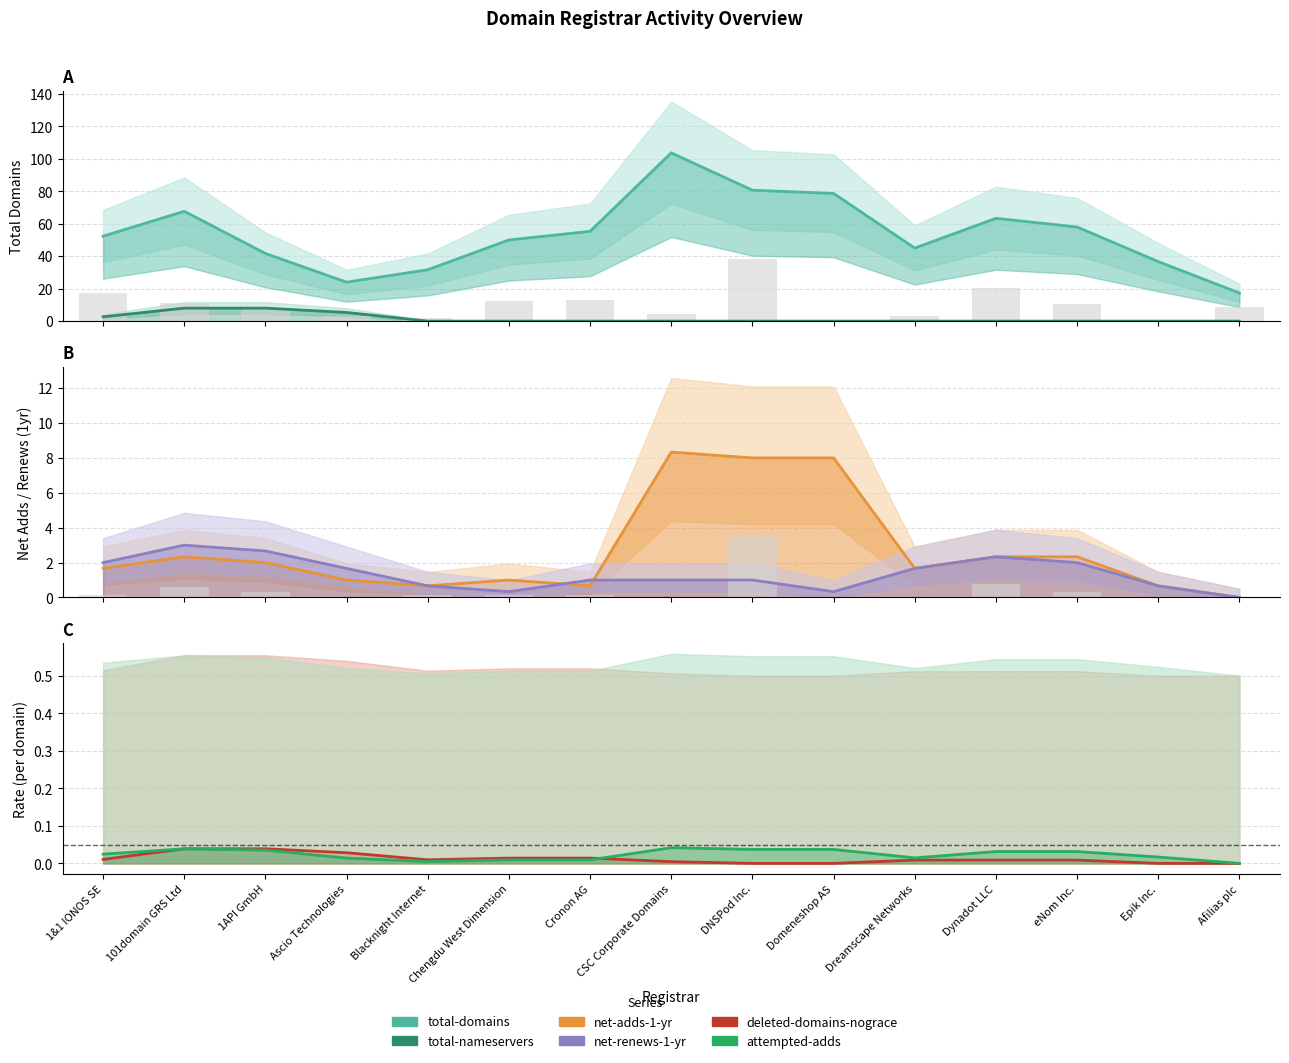

Count the deleted-domains-nograce / total values in the range 0 to 1.

15